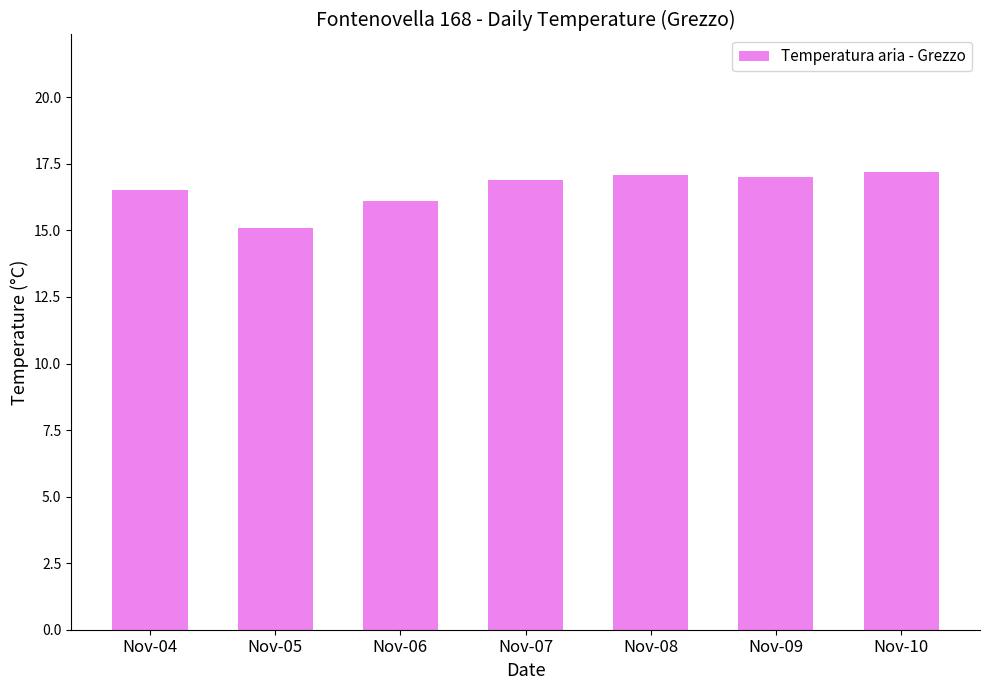

What is the greatest value displayed?

17.2